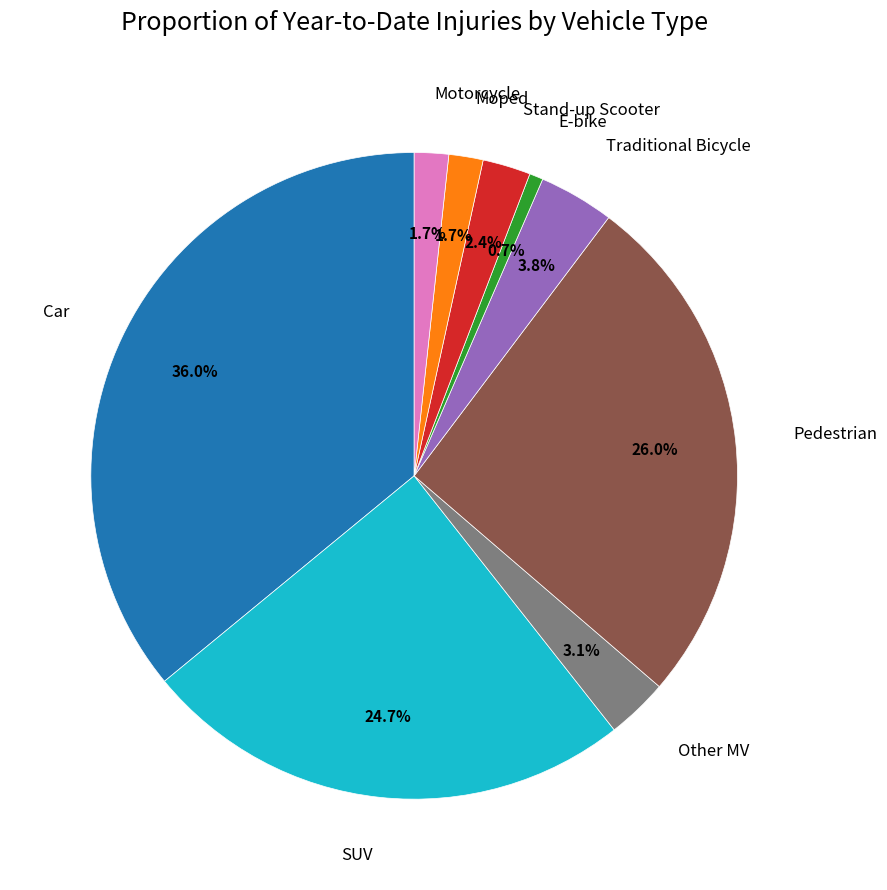

How many slices are in this pie chart?

9